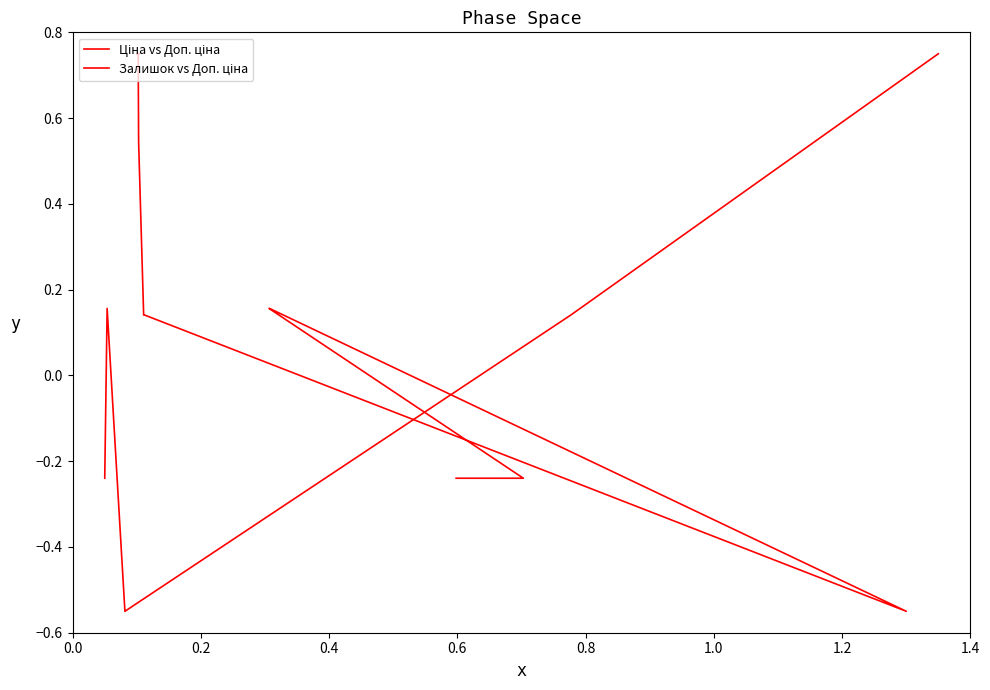

Where does the Залишок vs Доп. ціна series first go above 0?

0.4